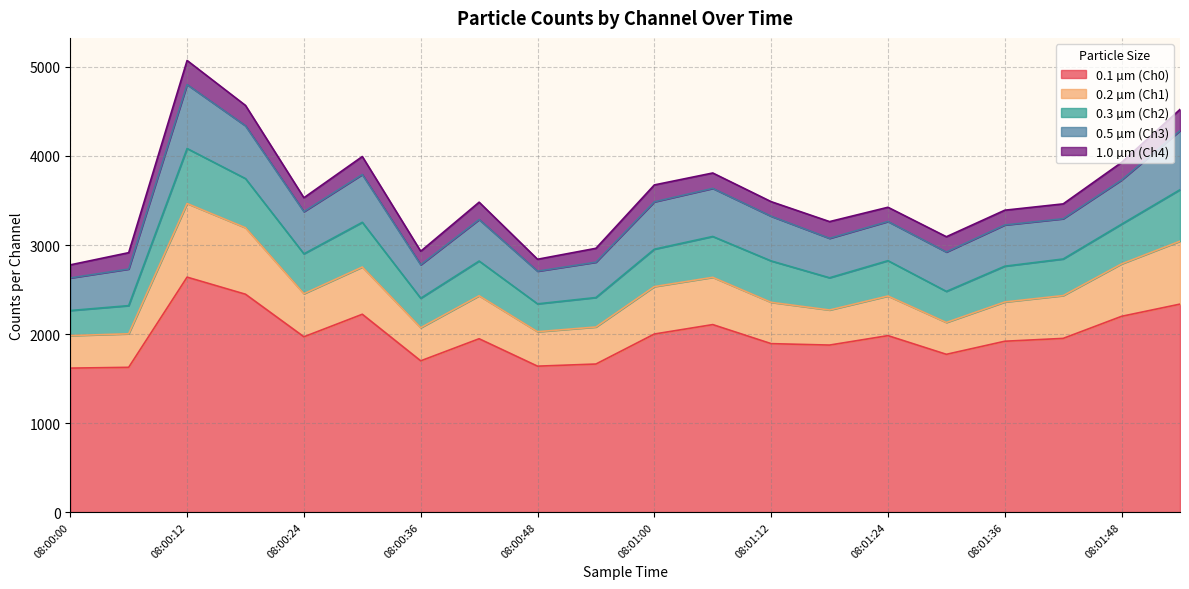

In 0.5 µm (Ch3), how many points are higher than both neighbors (excluding endpoints)?

5